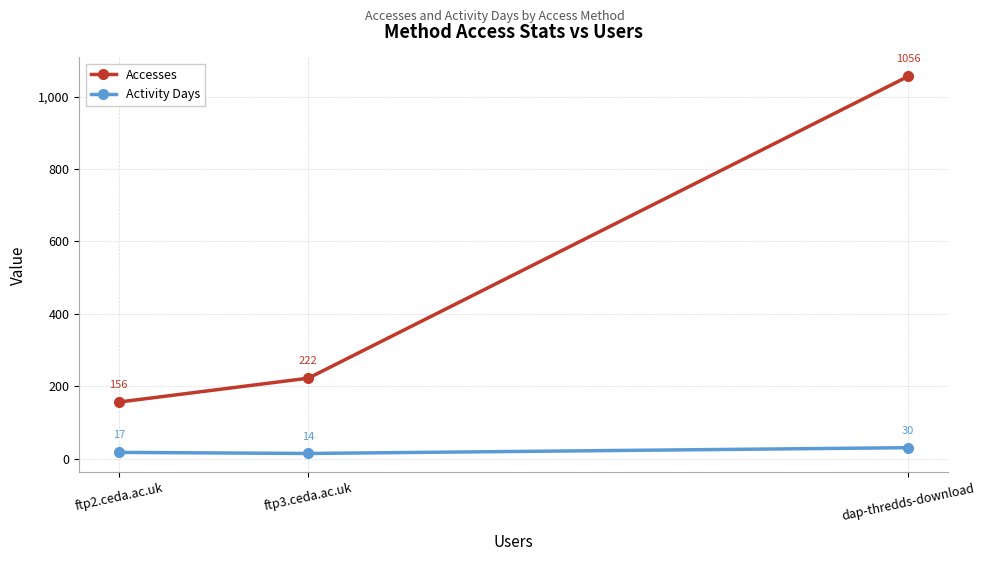

At which category is the sum across all series the highest?

dap-thredds-download